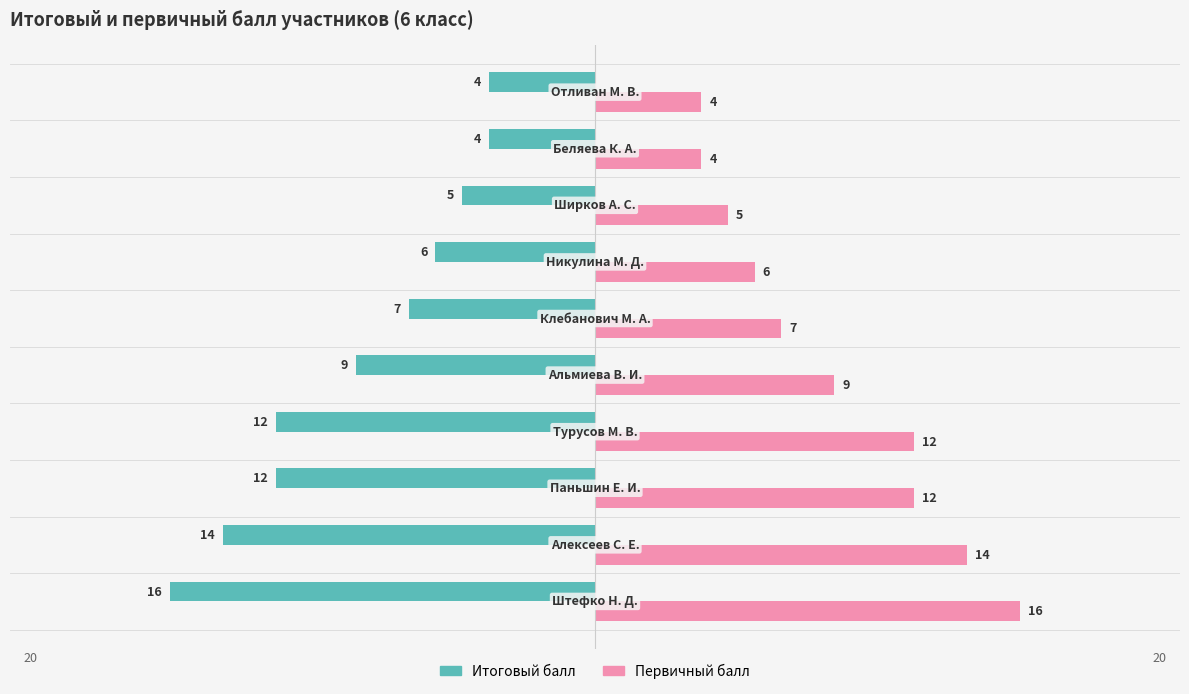

What is the maximum value shown in the chart?

16